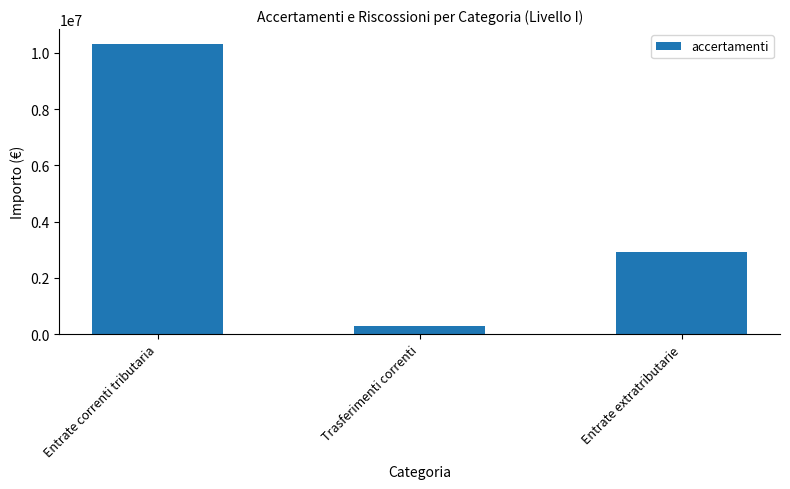

The chart shows a value of 15018695.1 at Entrate correnti tributaria. True or false?

False